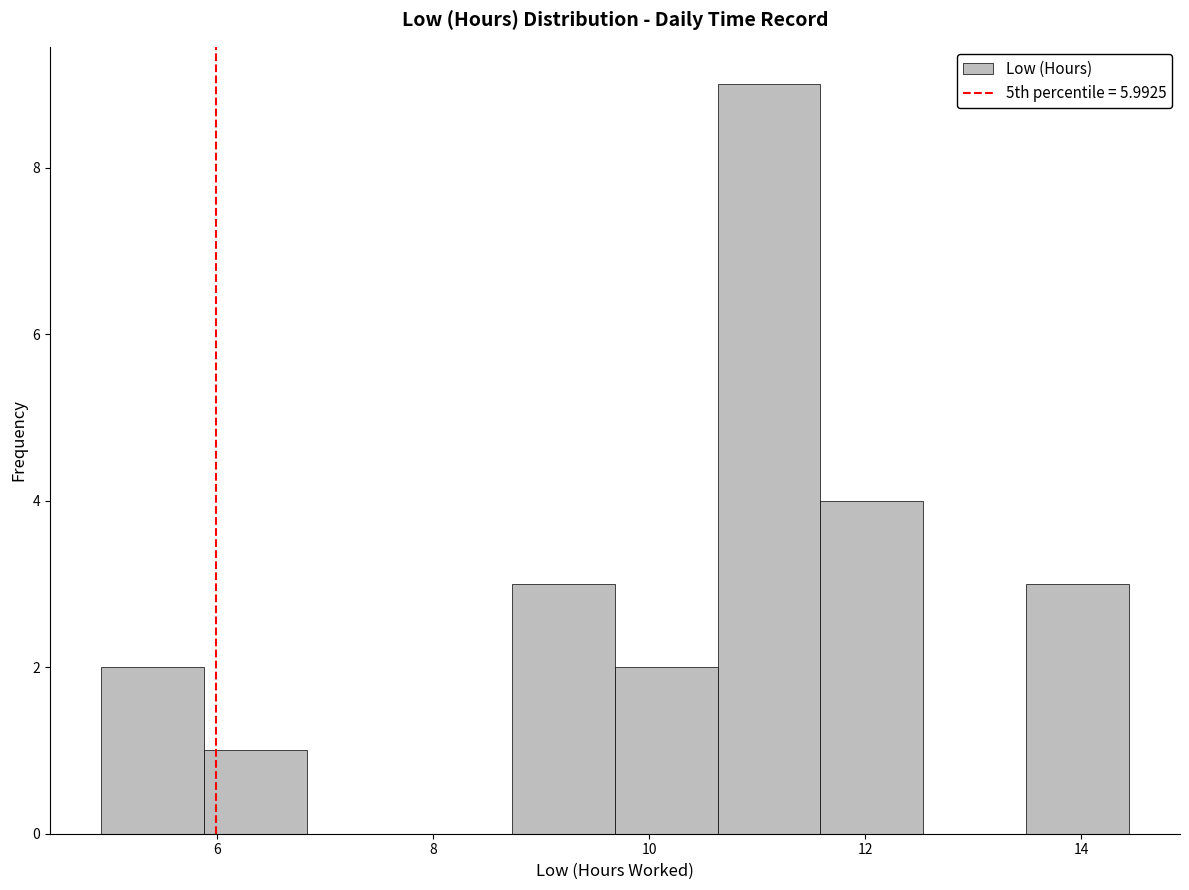

Over which range of the x-axis is the bar tallest?

10.6 to 11.6